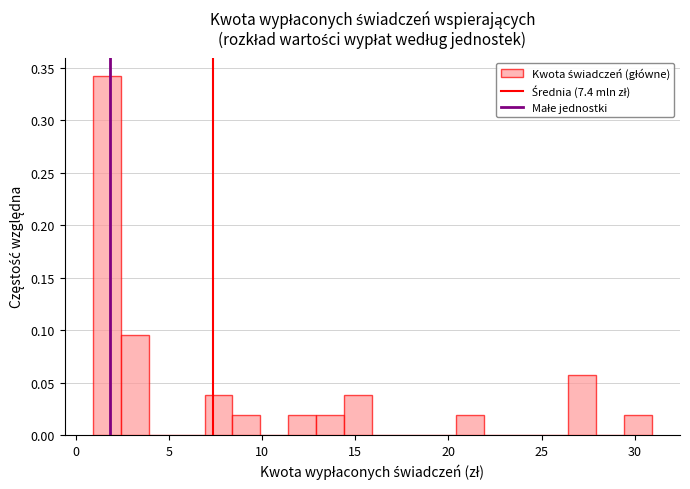

Read against the x-axis, roughly where is the centre of the tallest bar?

1.5